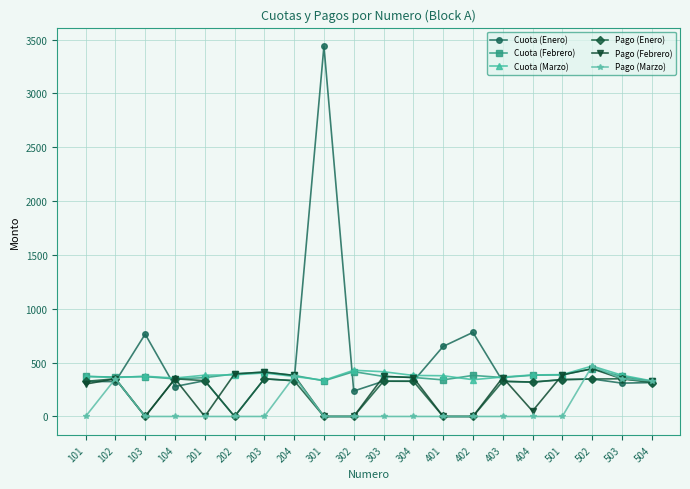

What is the greatest value displayed?

3440.1